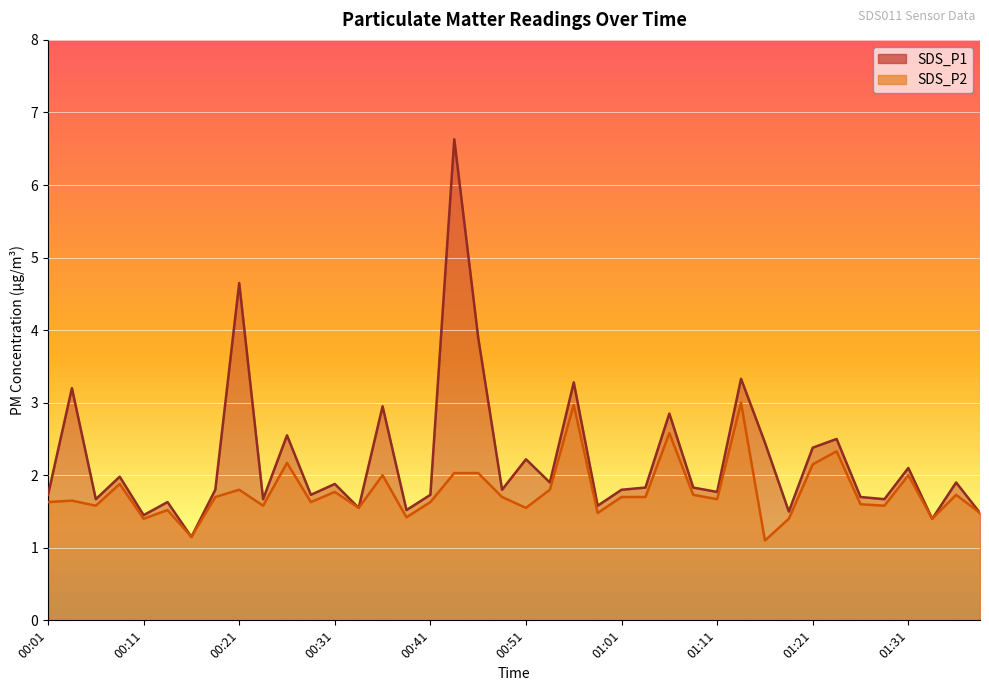

Reading left to right, extract all data points from this chart.

SDS_P1: 00:01=1.7	00:04=3.2	00:06=1.7	00:09=2.0	00:11=1.4	00:14=1.6	00:16=1.1	00:19=1.8	00:21=4.7	00:24=1.7	00:26=2.5	00:29=1.7	00:31=1.9	00:33=1.6	00:36=3.0	00:38=1.5	00:41=1.7	00:43=6.6	00:46=3.9	00:48=1.8	00:51=2.2	00:53=1.9	00:56=3.3	00:58=1.6	01:01=1.8	01:03=1.8	01:06=2.9	01:08=1.8	01:11=1.8	01:13=3.3	01:16=2.5	01:18=1.5	01:21=2.4	01:23=2.5	01:26=1.7	01:28=1.7	01:31=2.1	01:33=1.4	01:36=1.9	01:38=1.5
SDS_P2: 00:01=1.6	00:04=1.6	00:06=1.6	00:09=1.9	00:11=1.4	00:14=1.5	00:16=1.1	00:19=1.7	00:21=1.8	00:24=1.6	00:26=2.2	00:29=1.6	00:31=1.8	00:33=1.6	00:36=2.0	00:38=1.4	00:41=1.6	00:43=2.0	00:46=2.0	00:48=1.7	00:51=1.6	00:53=1.8	00:56=3.0	00:58=1.5	01:01=1.7	01:03=1.7	01:06=2.6	01:08=1.7	01:11=1.7	01:13=3.0	01:16=1.1	01:18=1.4	01:21=2.1	01:23=2.3	01:26=1.6	01:28=1.6	01:31=2.0	01:33=1.4	01:36=1.7	01:38=1.5